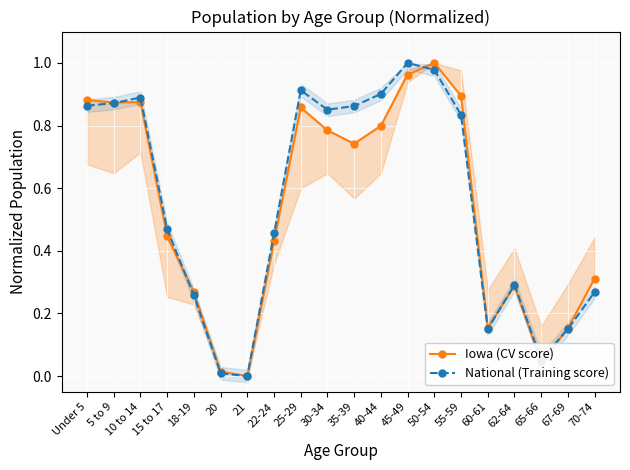

What is the difference between the Iowa (CV score) values at 18-19 and 40-44?

0.5